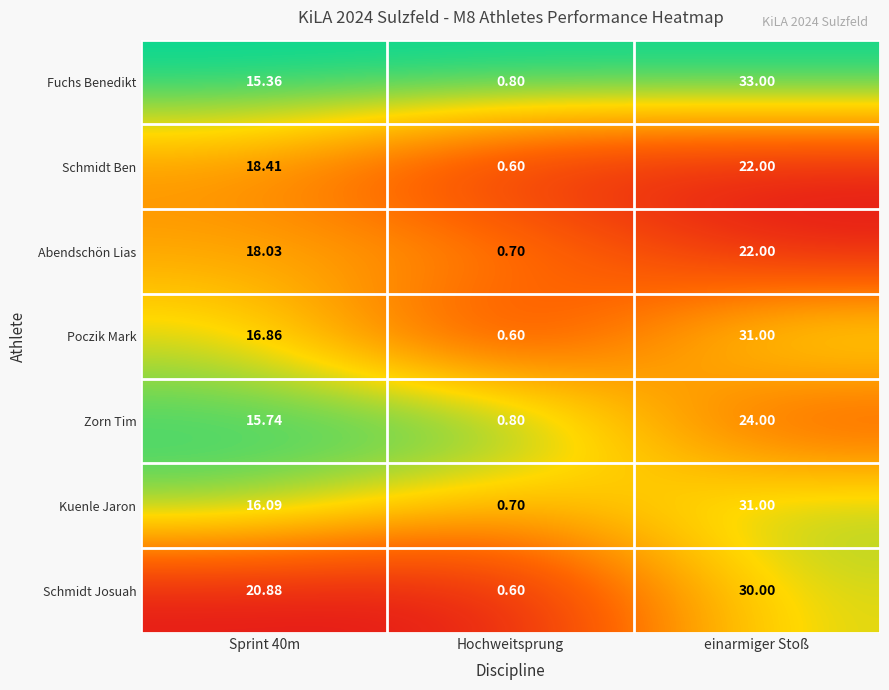

Between Hochweitsprung and einarmiger Stoß, which series saw the biggest shift?

Fuchs Benedikt